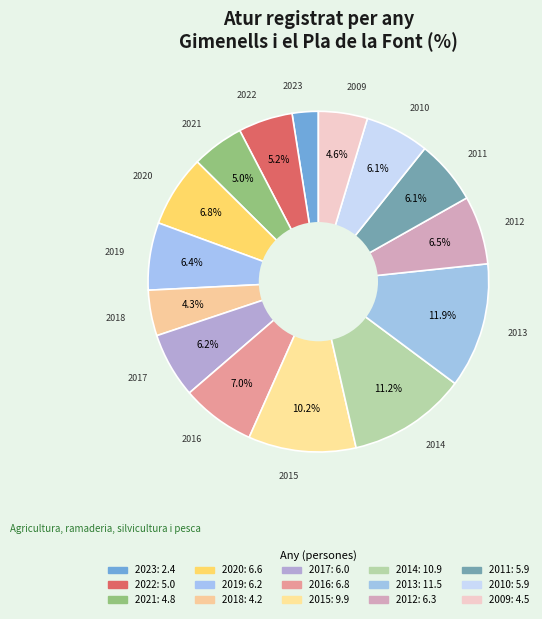

Approximately how many times larger is the value at 2019 compared to 2021?

1.3